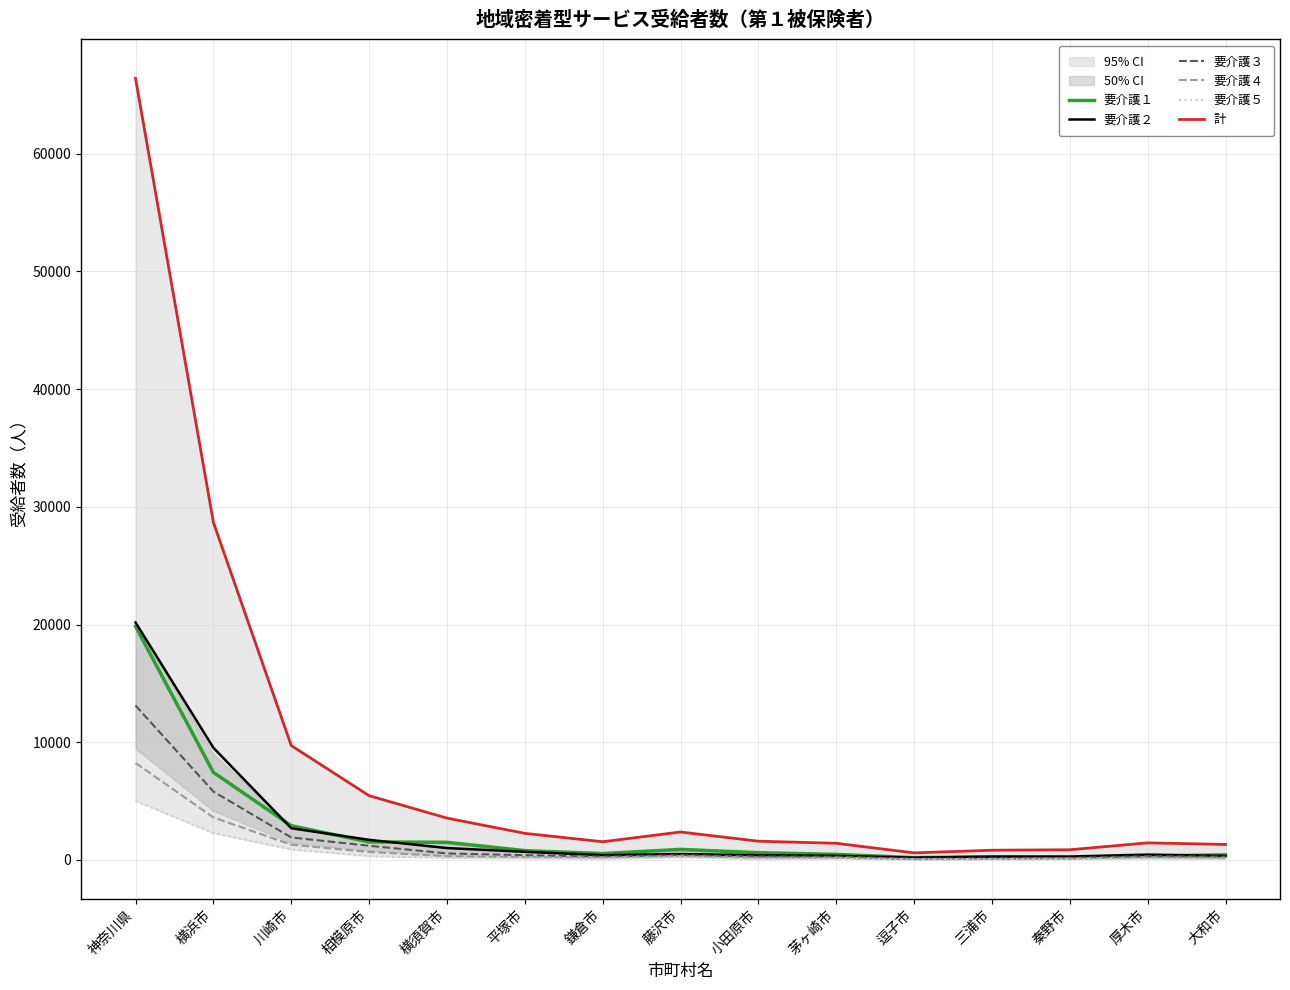

True or false: 要介護４ and 計 cross at least once.

False